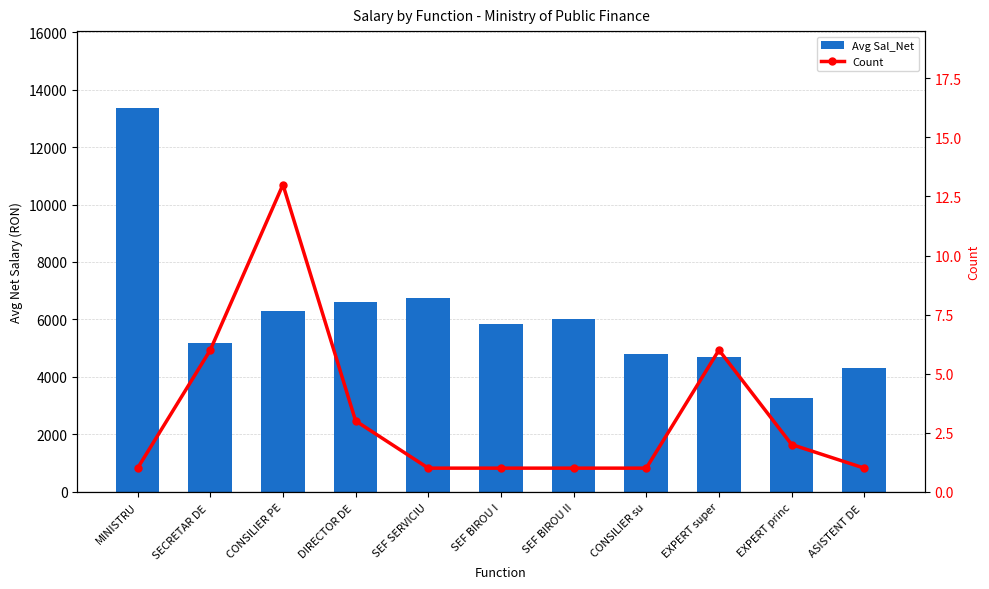

Which series has the widest spread of values?

Avg Sal_Net